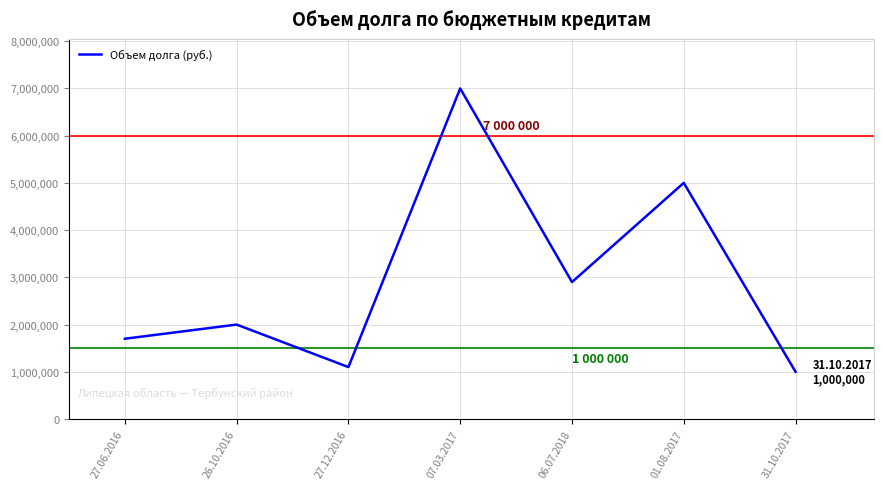

What is the sum of the values at 26.10.2016 and 01.08.2017?

7000000